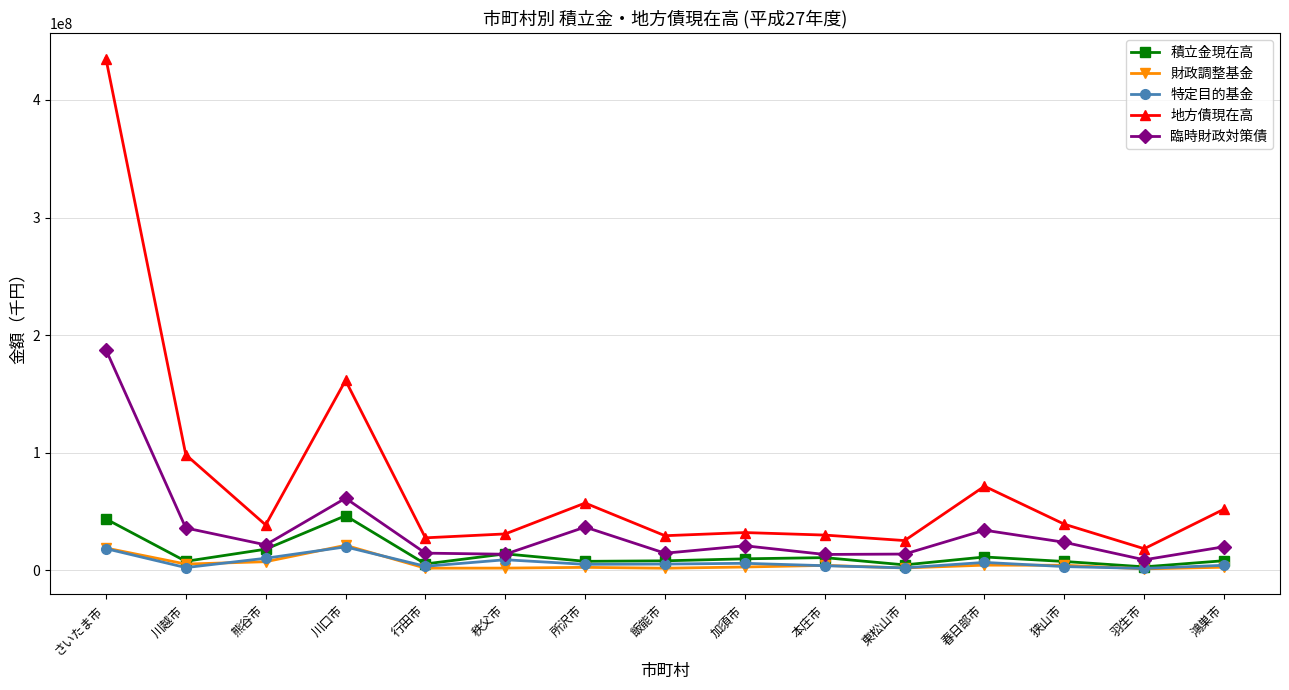

Which series has the largest range (max minus min)?

地方債現在高